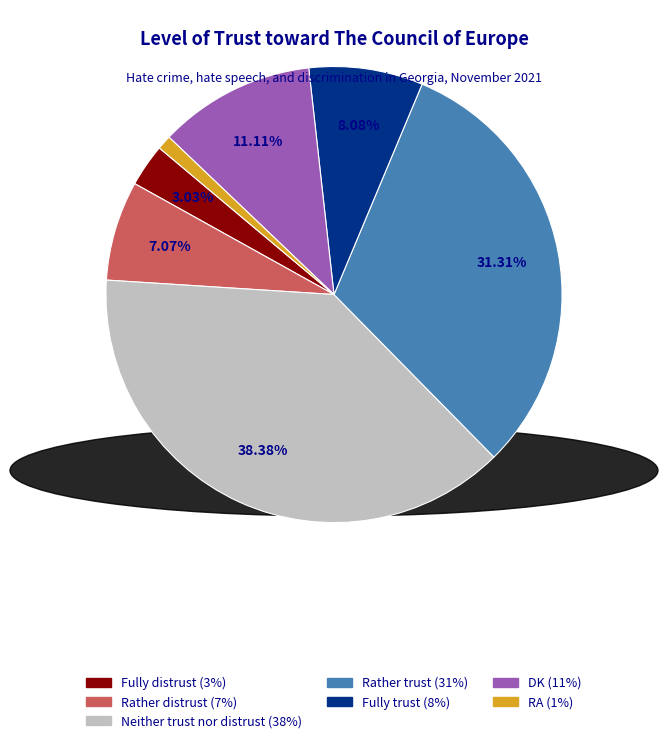

How many segments does this pie chart have?

7